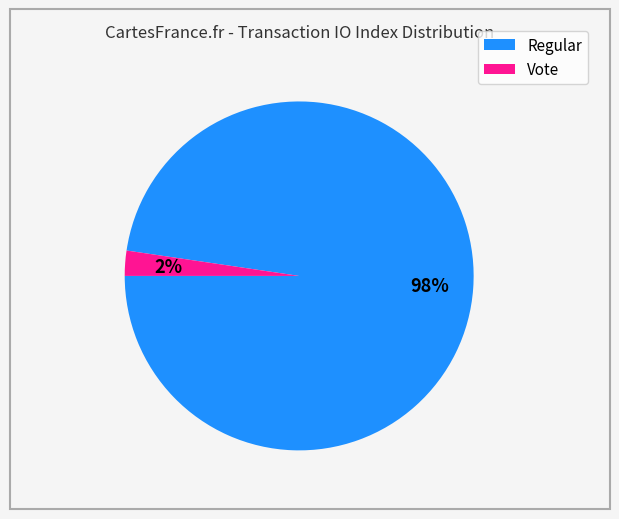

Is there any slice that represents more than half of the pie?

Yes